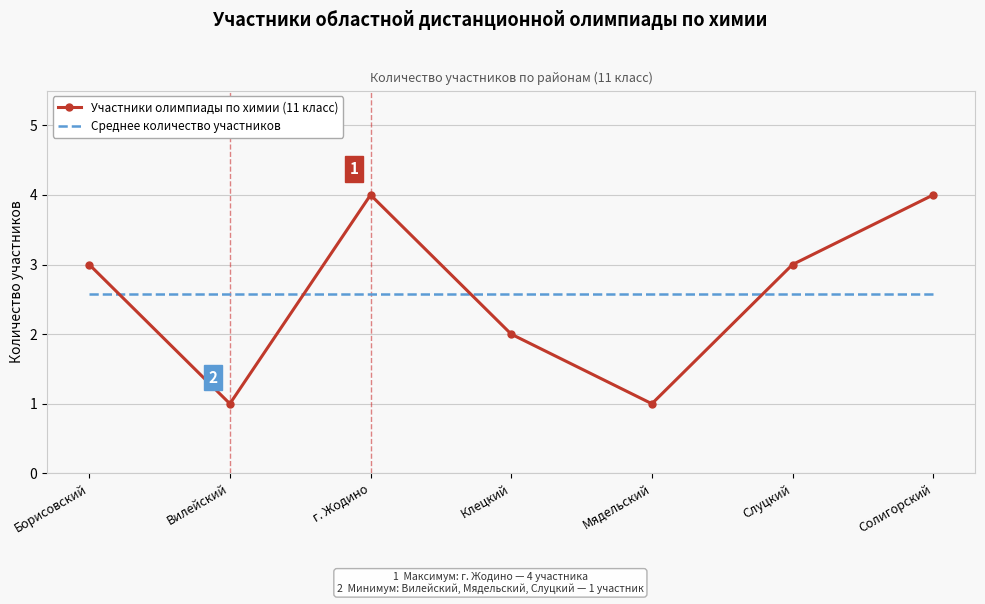

What is the sum of the Среднее количество участников values at Борисовский and Солигорский?

5.1